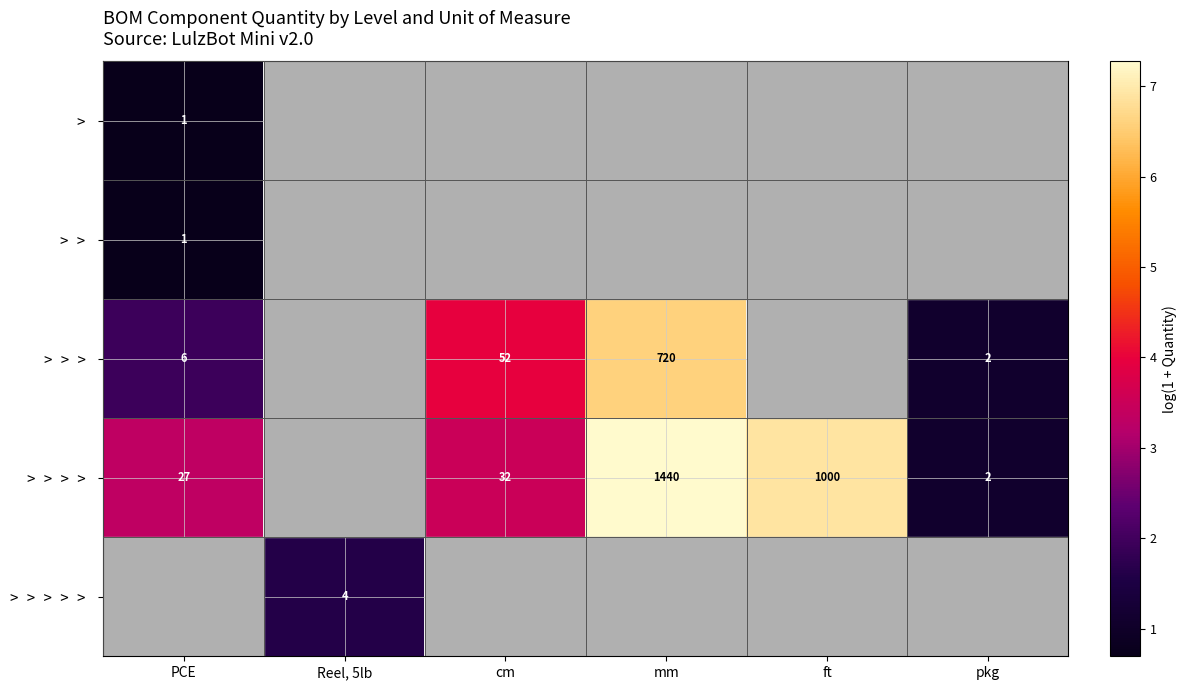

At which category does the chart reach its minimum across all series?

PCE